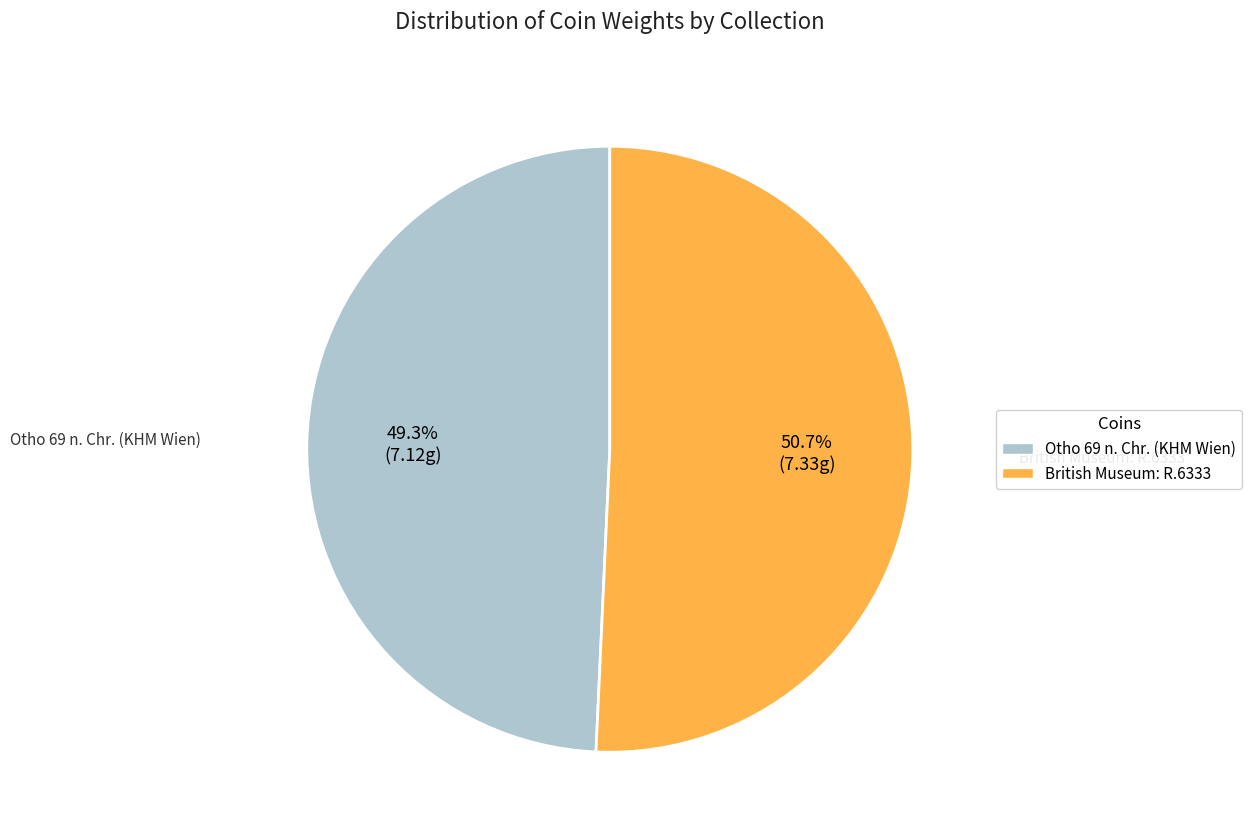

To the nearest percent, what is the average slice percentage?

50%